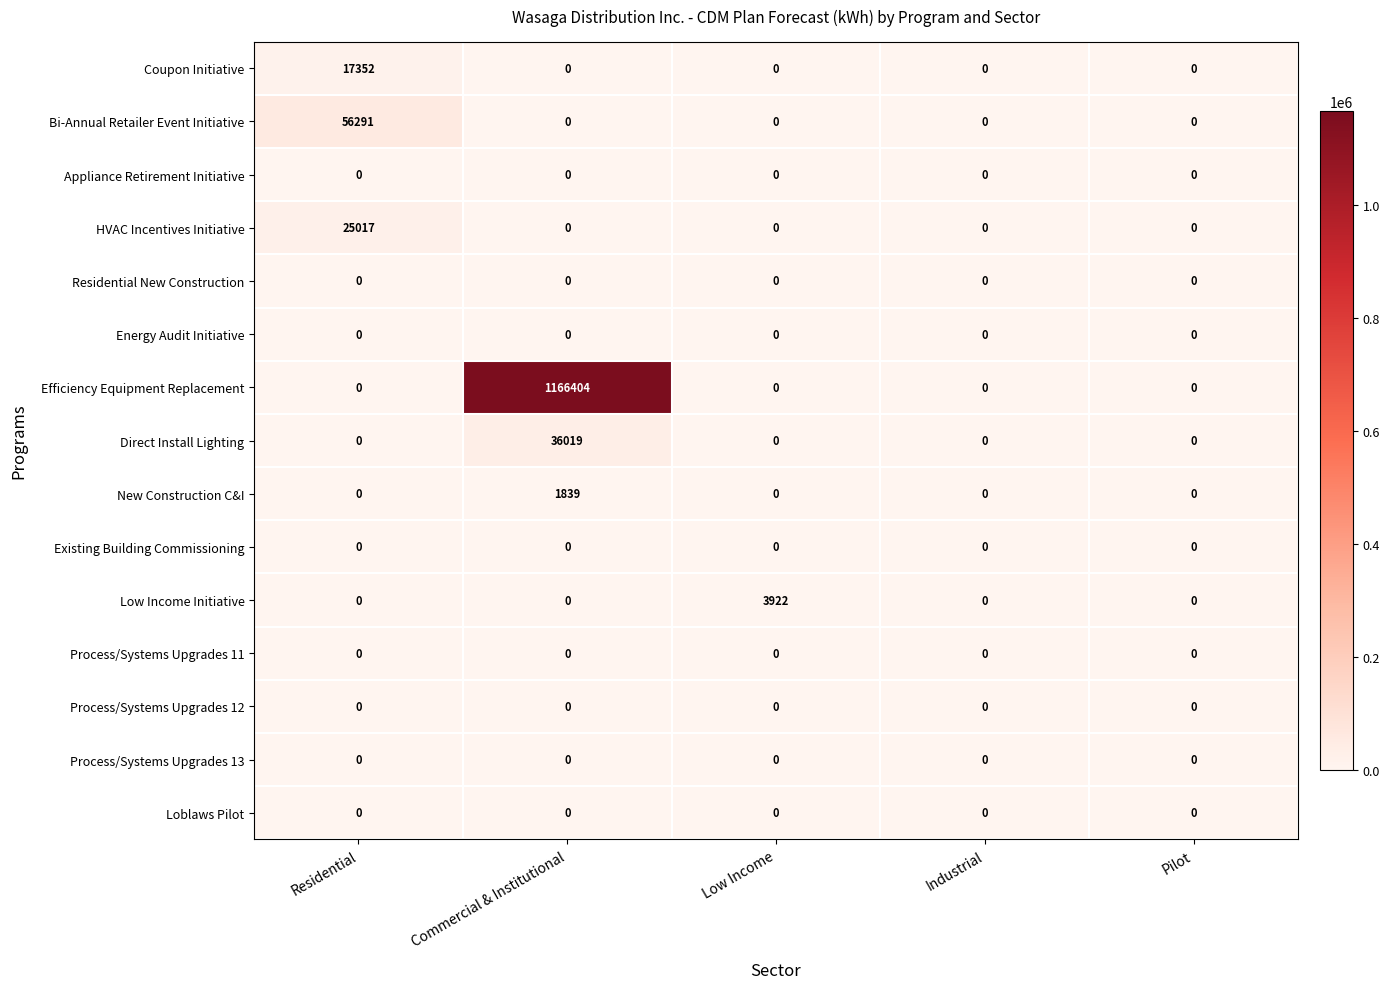

Between Residential and Commercial & Institutional, which series saw the biggest shift?

Efficiency Equipment Replacement